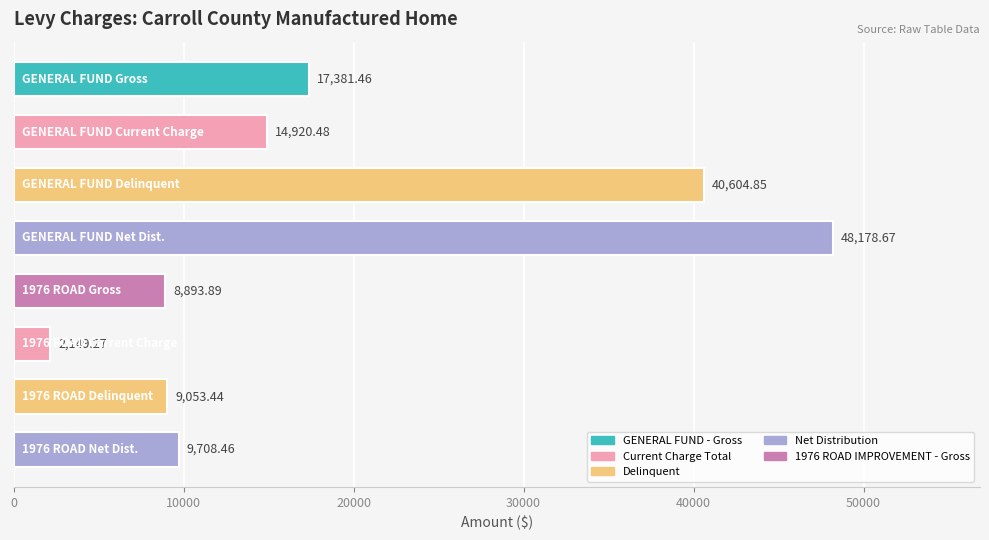

What is the difference between the maximum and minimum values?

46029.4